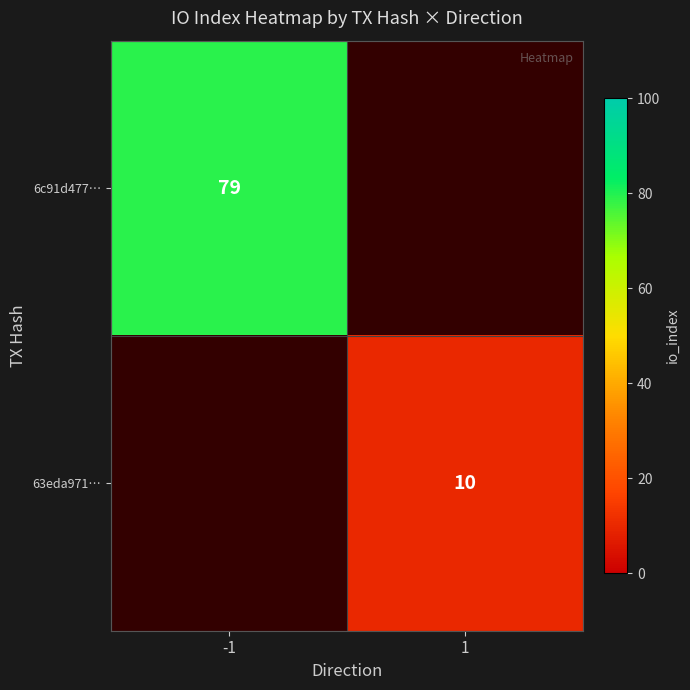

The 6c91d477… series shows 109 at -1. True or false?

False